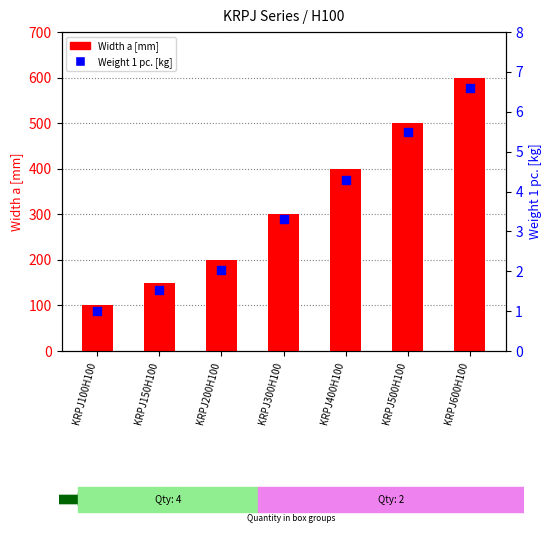

Which series reaches the minimum Y coordinate?

Weight 1 pc. [kg]